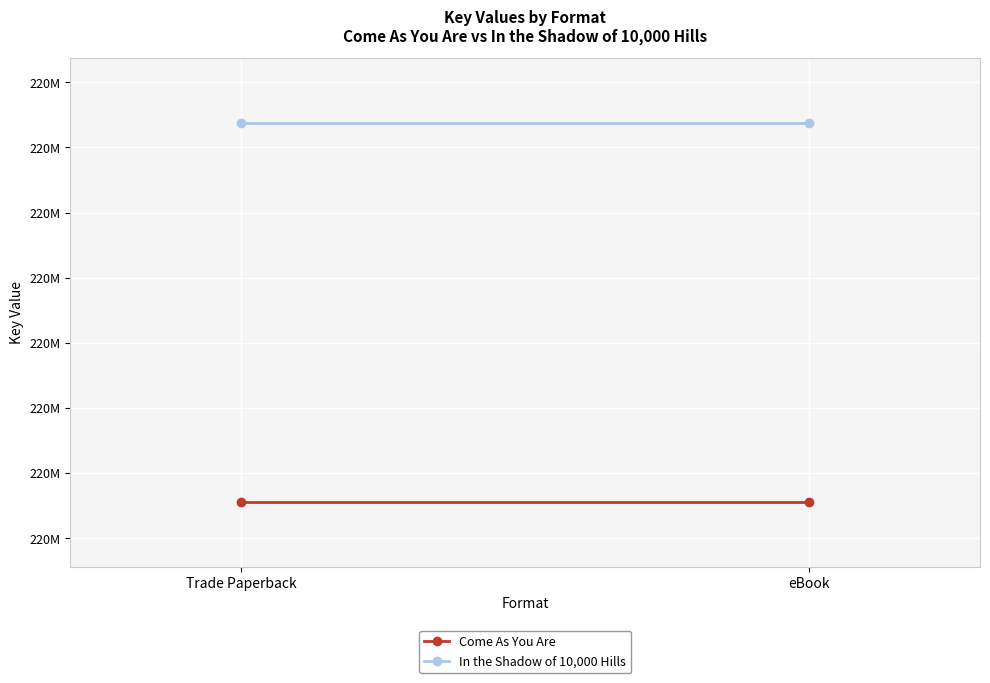

Reading left to right, list all the values displayed in this chart.

Come As You Are: 220311776	220311776
In the Shadow of 10,000 Hills: 220314689	220314689